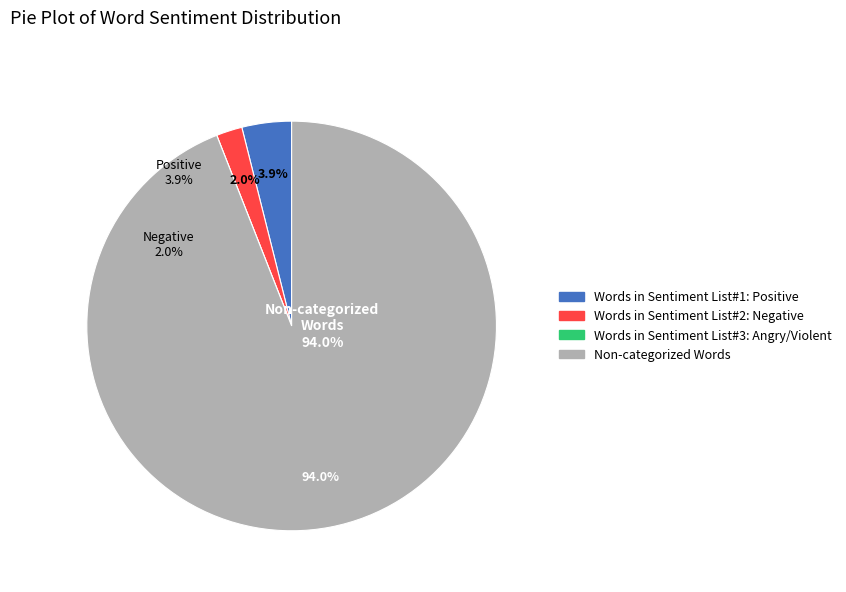

What portion of the pie excludes Non-categorized Words?

6.0%